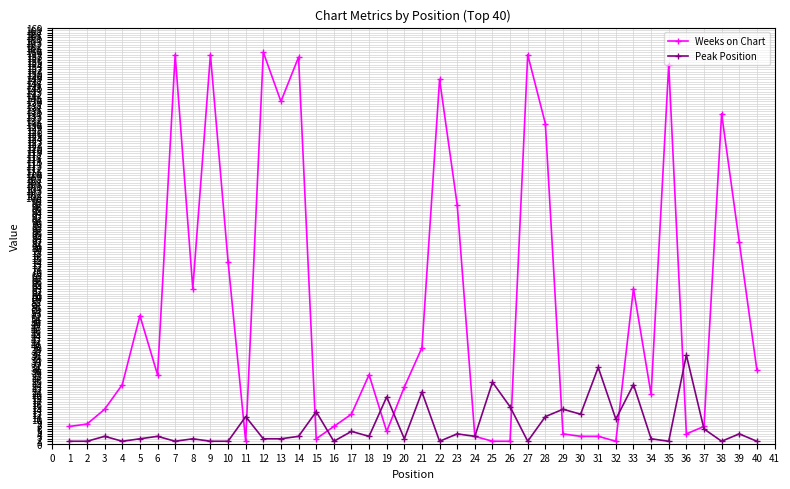

What are all the series names shown in the legend?

Weeks on Chart, Peak Position